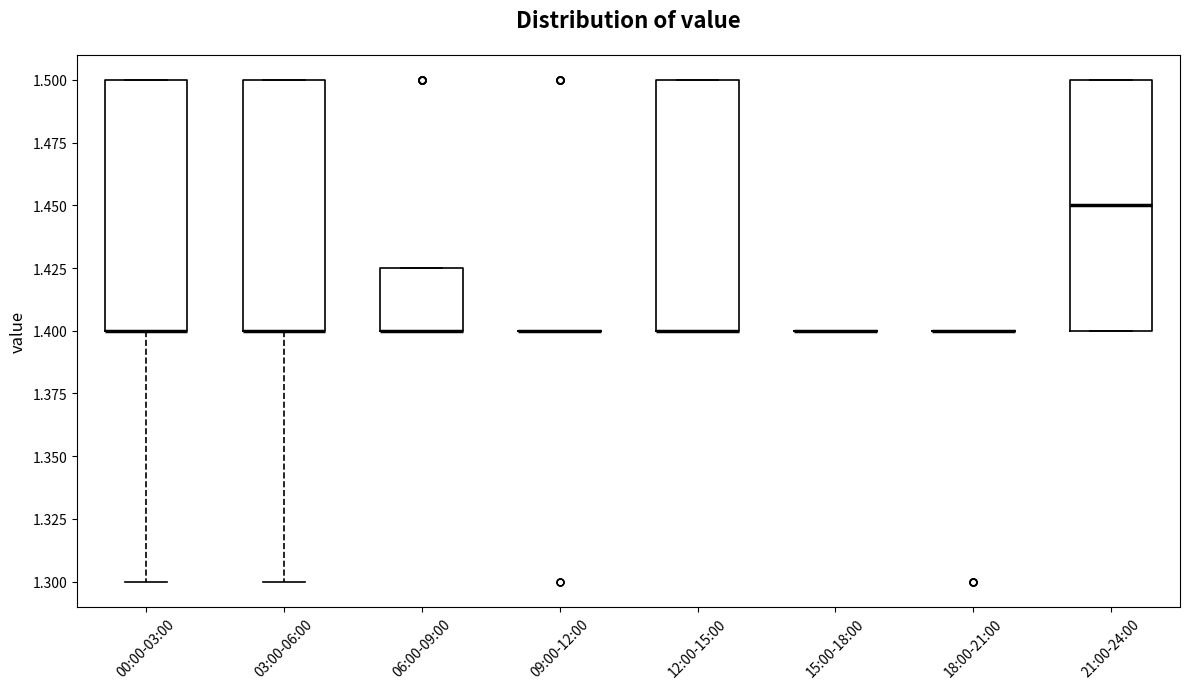

Reading left to right, read every box against the y-axis: the position of its median line, the range the box covers, and the ends of its whiskers. The values are not printed on the chart, so give them approximately, as read against the axis.

00:00-03:00: median 1.400 (drawn on the box's lower edge), box 1.400 to 1.500, whiskers 1.300 to 1.500
03:00-06:00: median 1.400 (drawn on the box's lower edge), box 1.400 to 1.500, whiskers 1.300 to 1.500
06:00-09:00: median 1.400 (drawn on the box's lower edge), box 1.400 to 1.425, whiskers 1.400 to 1.425
09:00-12:00: box collapsed to a line at 1.400, whiskers 1.400 to 1.400
12:00-15:00: median 1.400 (drawn on the box's lower edge), box 1.400 to 1.500, whiskers 1.400 to 1.500
15:00-18:00: box collapsed to a line at 1.400, whiskers 1.400 to 1.400
18:00-21:00: box collapsed to a line at 1.400, whiskers 1.400 to 1.400
21:00-24:00: median 1.450, box 1.400 to 1.500, whiskers 1.400 to 1.500